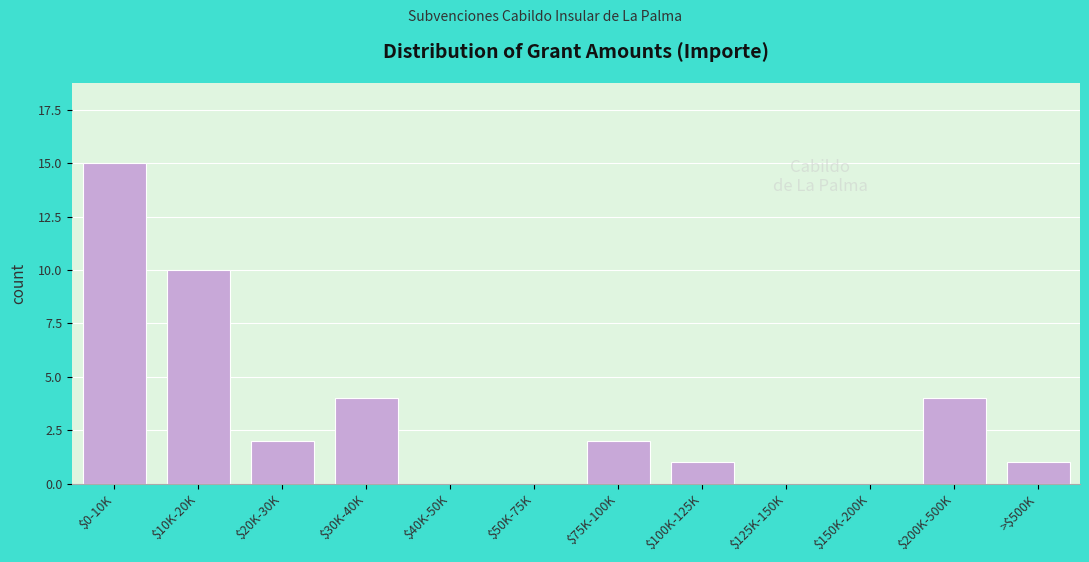

Which label corresponds to the largest value in the chart?

$0-10K